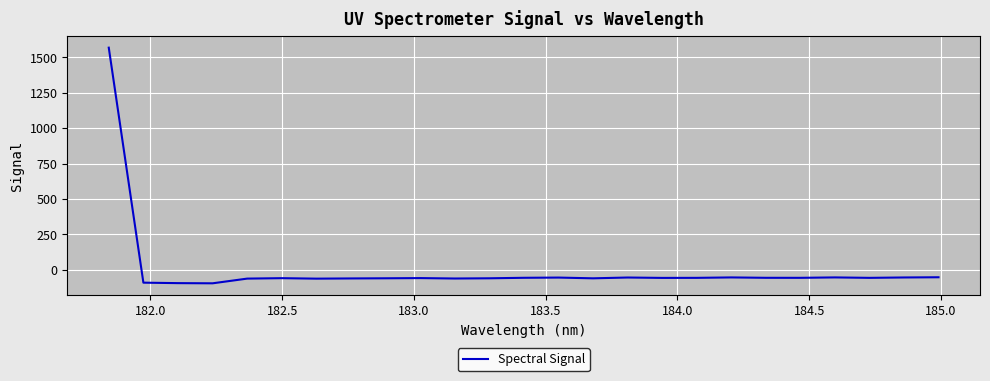

How many negative values are there?

24